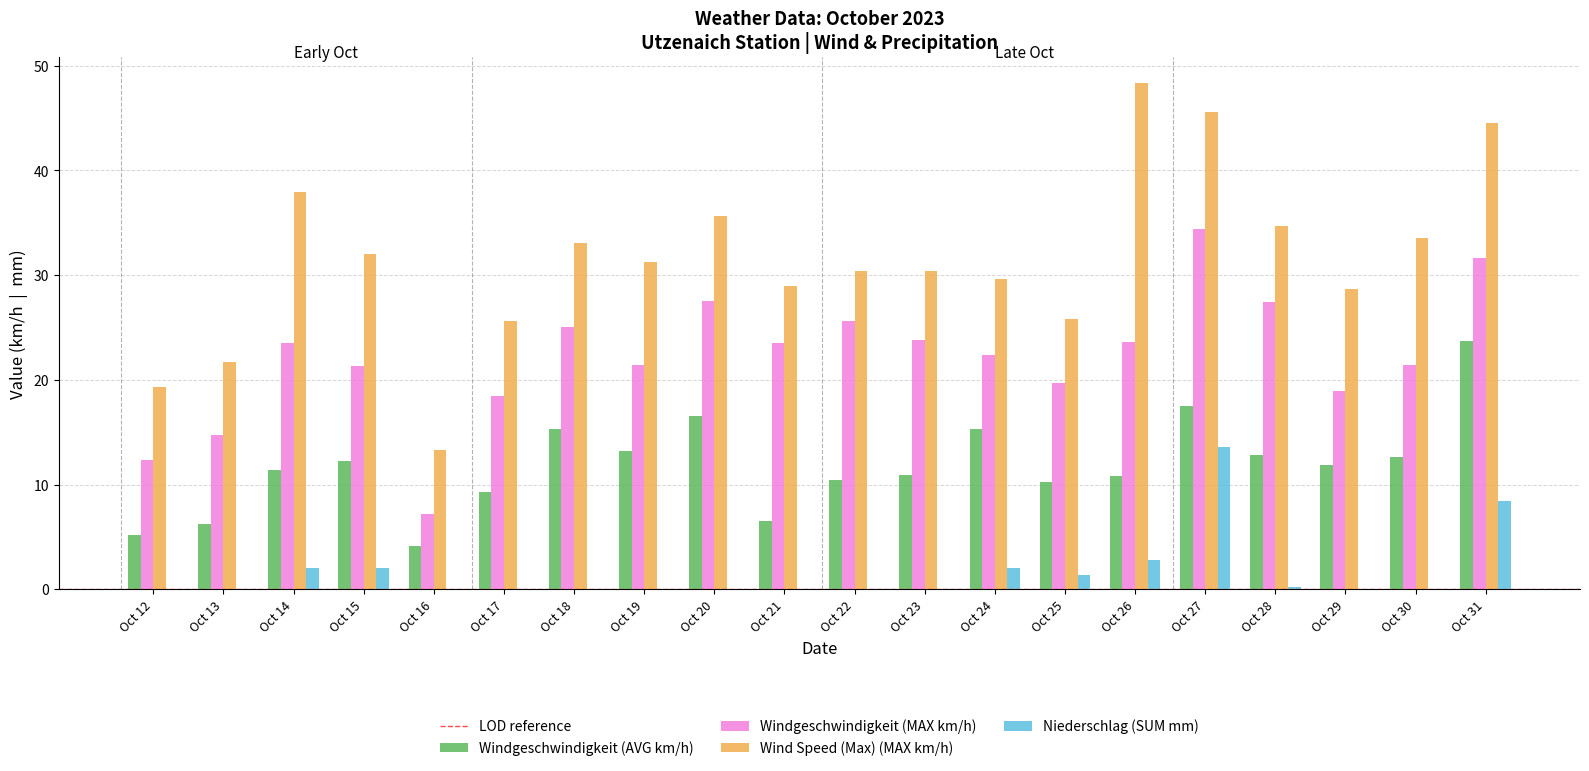

How many series are shown in this chart?

4